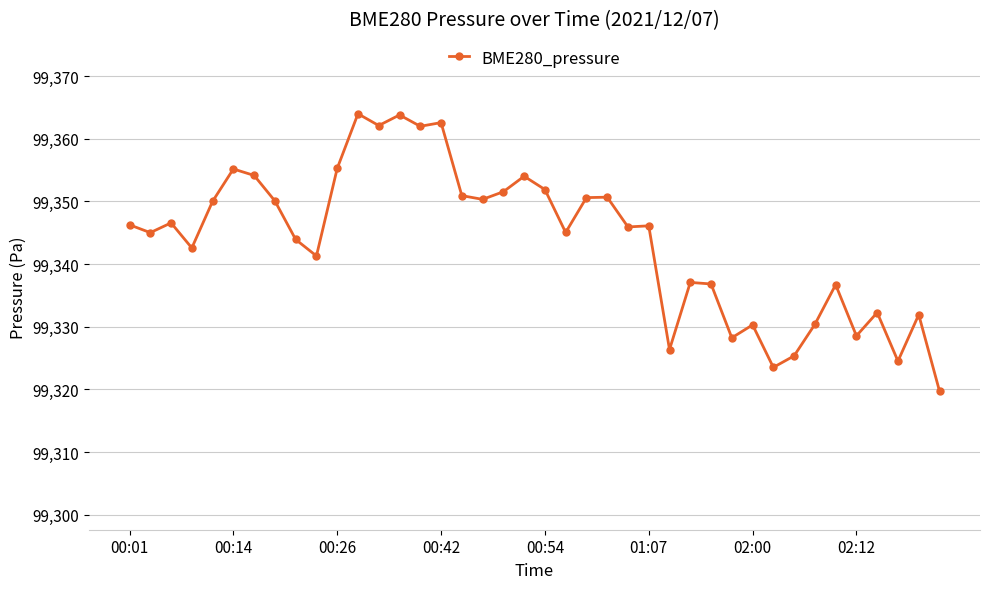

What is the difference between the maximum and second lowest values?

40.5